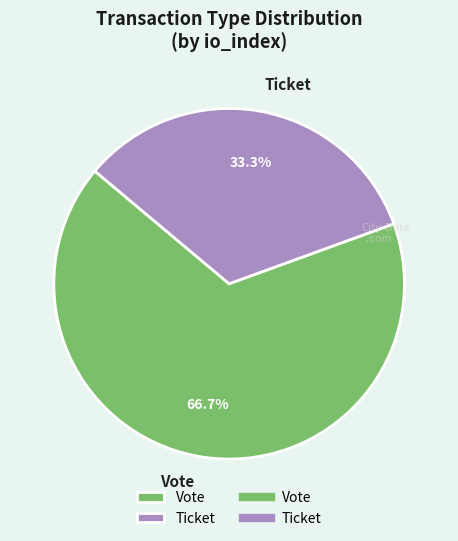

Is Vote the majority of the pie?

Yes